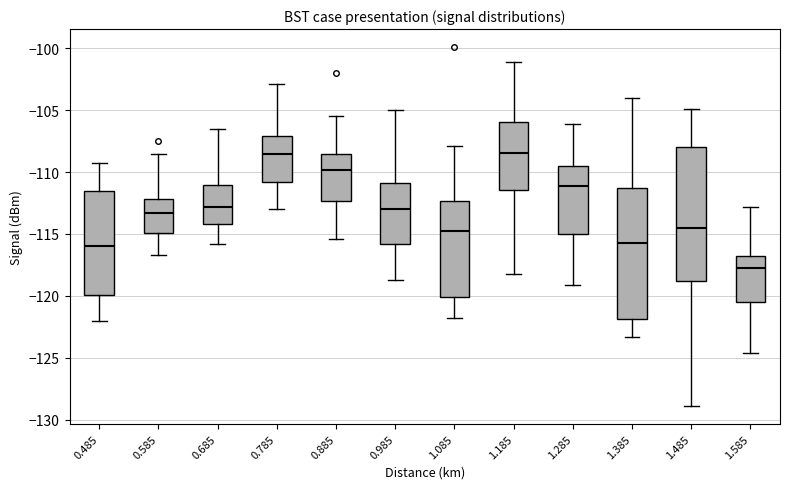

Reading left to right, transcribe this box plot: for each box, give where its median line is, the range the box spans, and where its two whiskers end, as read against the y-axis. The values are not printed on the chart, so give them approximately, as read against the axis.

0.485: median -116.0, box -120.0 to -111.5, whiskers -122.0 to -109.5
0.585: median -113.5, box -115.0 to -112.0, whiskers -116.5 to -108.5
0.685: median -113.0, box -114.0 to -111.0, whiskers -116.0 to -106.5
0.785: median -108.5, box -111.0 to -107.0, whiskers -113.0 to -103.0
0.885: median -110.0, box -112.5 to -108.5, whiskers -115.5 to -105.5
0.985: median -113.0, box -116.0 to -111.0, whiskers -118.5 to -105.0
1.085: median -114.5, box -120.0 to -112.5, whiskers -122.0 to -108.0
1.185: median -108.5, box -111.5 to -106.0, whiskers -118.0 to -101.0
1.285: median -111.0, box -115.0 to -109.5, whiskers -119.0 to -106.0
1.385: median -115.5, box -122.0 to -111.5, whiskers -123.5 to -104.0
1.485: median -114.5, box -119.0 to -108.0, whiskers -129.0 to -105.0
1.585: median -117.5, box -120.5 to -117.0, whiskers -124.5 to -113.0